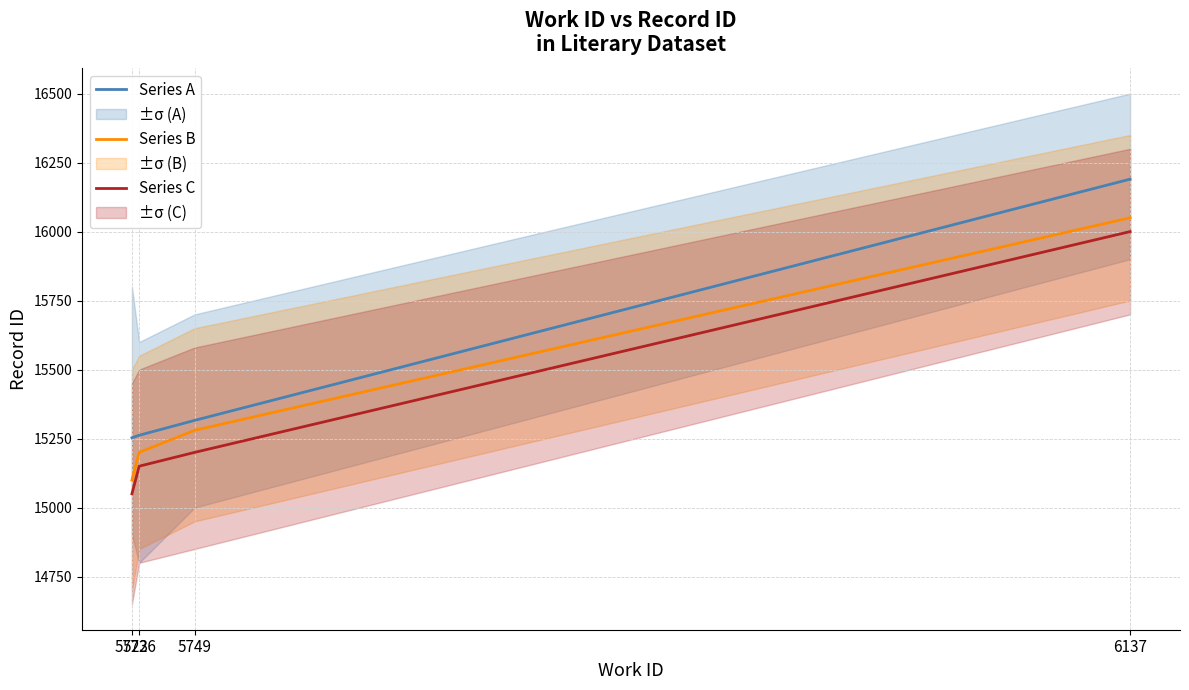

True or false: Series C has a value of 6764 at 6137.

False